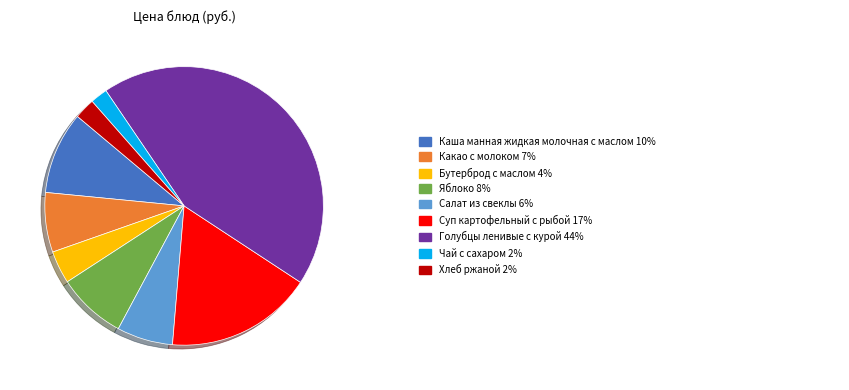

Is there a majority slice in this chart?

No